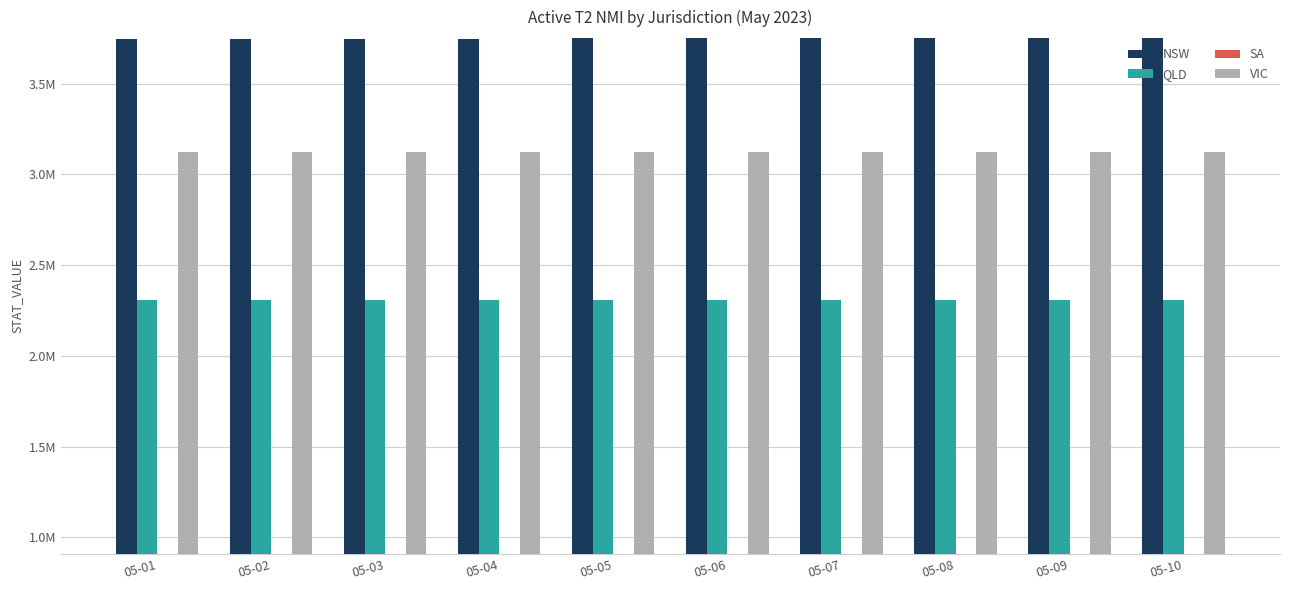

Which series has the widest spread of values?

VIC